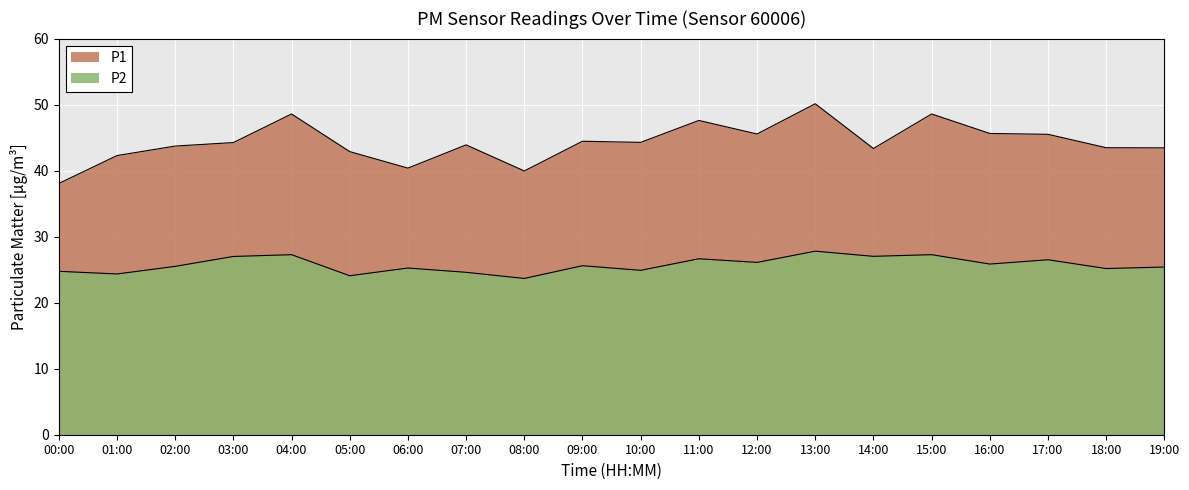

Between 07:00 and 09:00, which series saw the biggest shift?

P2